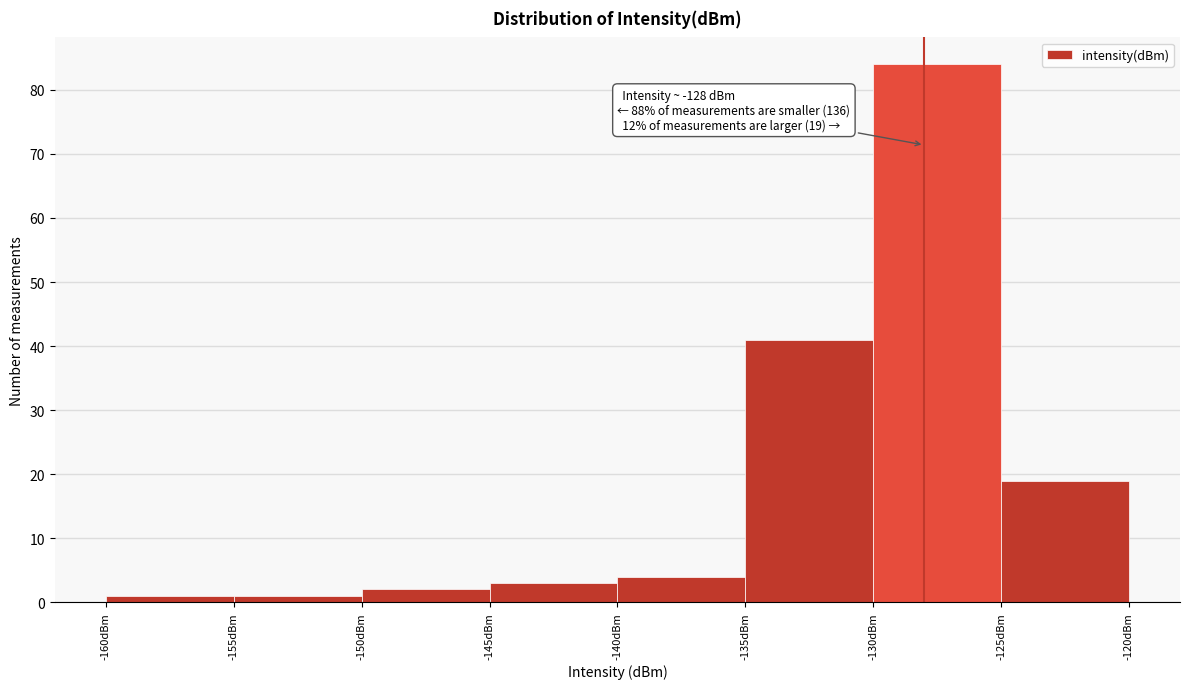

Over which range of the x-axis is the bar tallest?

-130 to -125